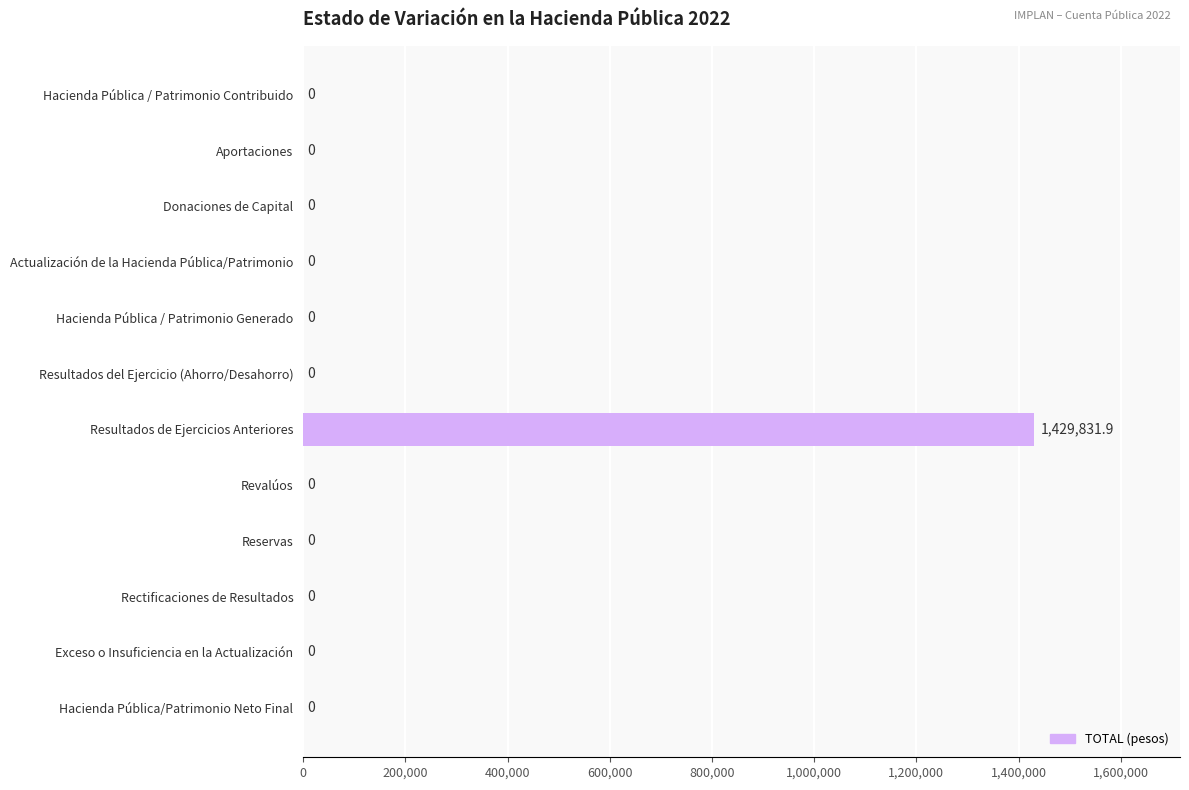

Are the bars horizontal?

Yes